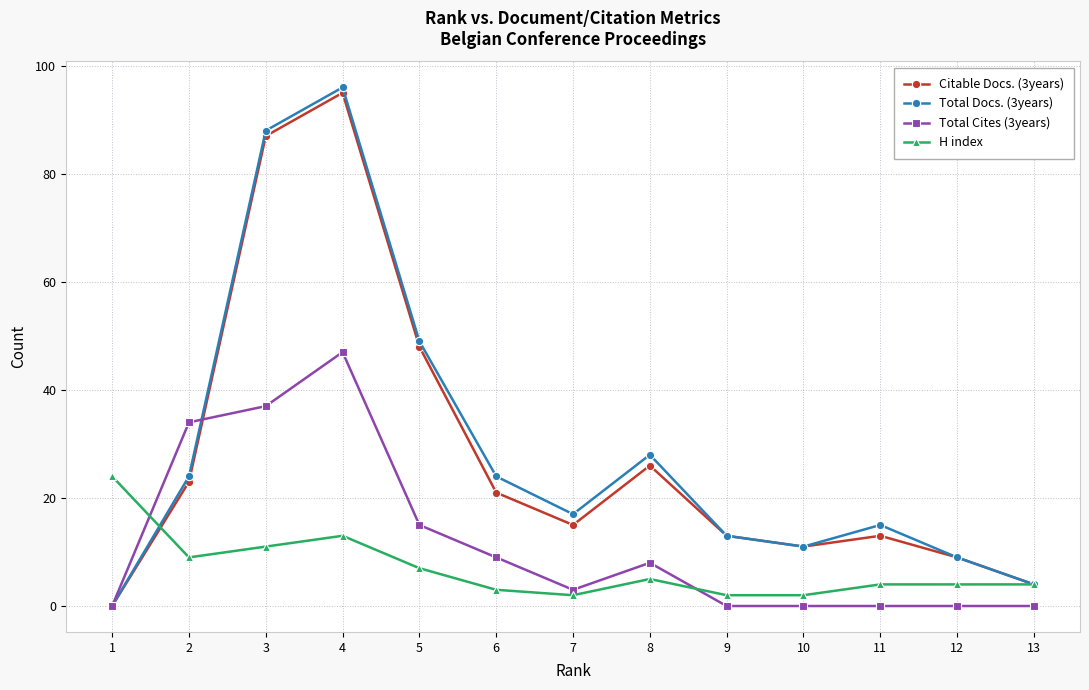

True or false: Citable Docs. (3years) has more than 1 points higher than both neighbors.

True